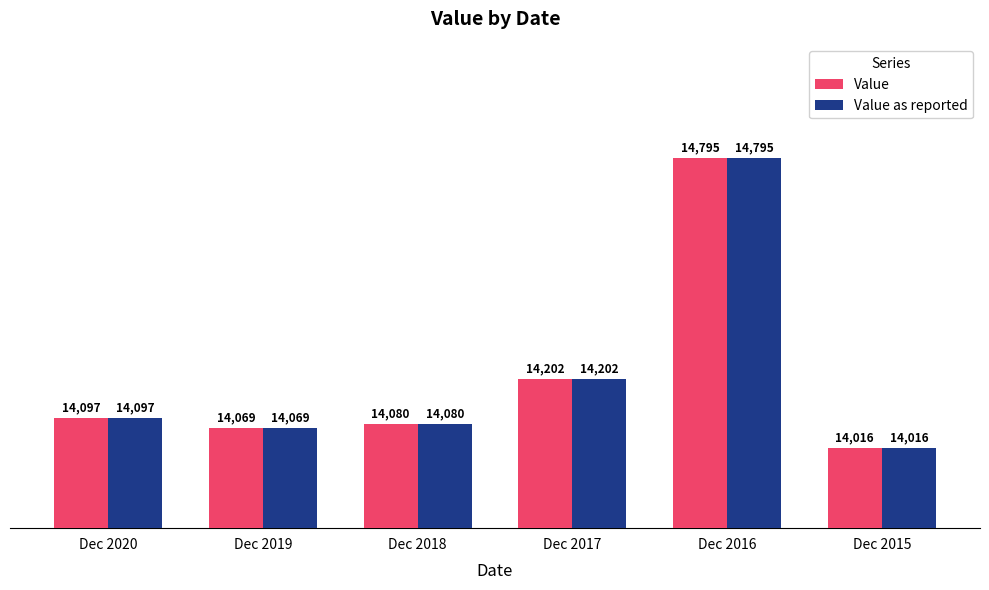

What are all the series names shown in the legend?

Value, Value as reported